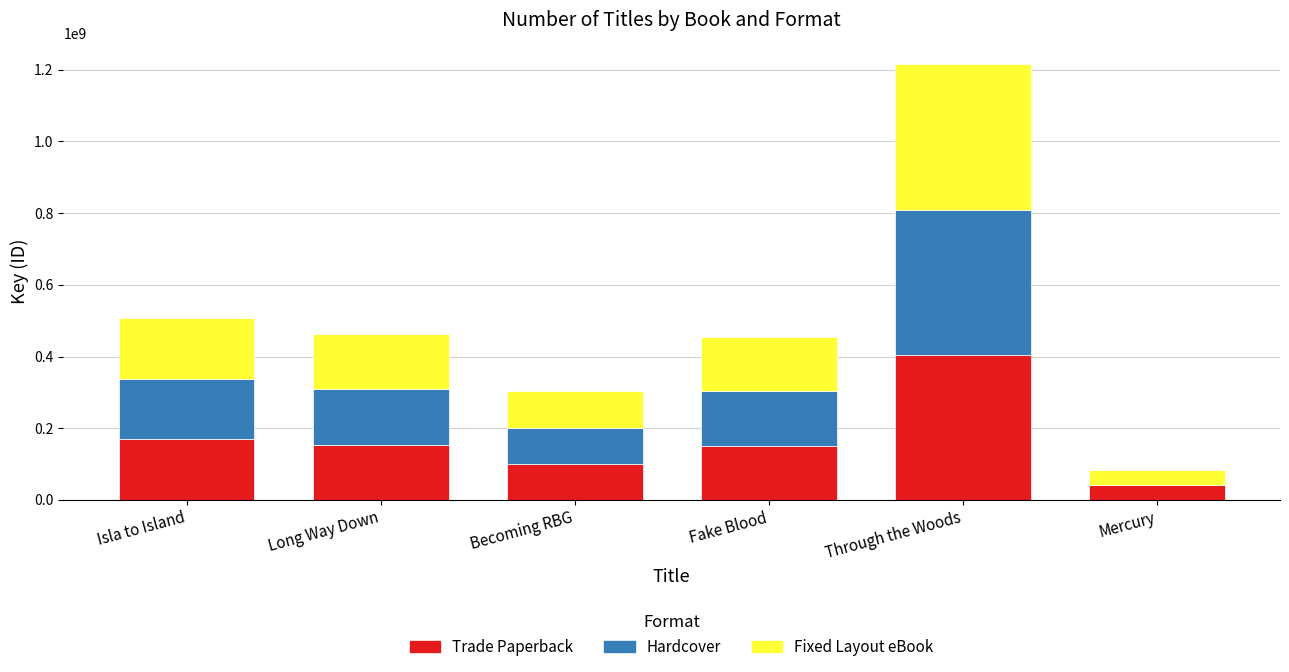

Which category has the highest value in the Trade Paperback series?

Through the Woods